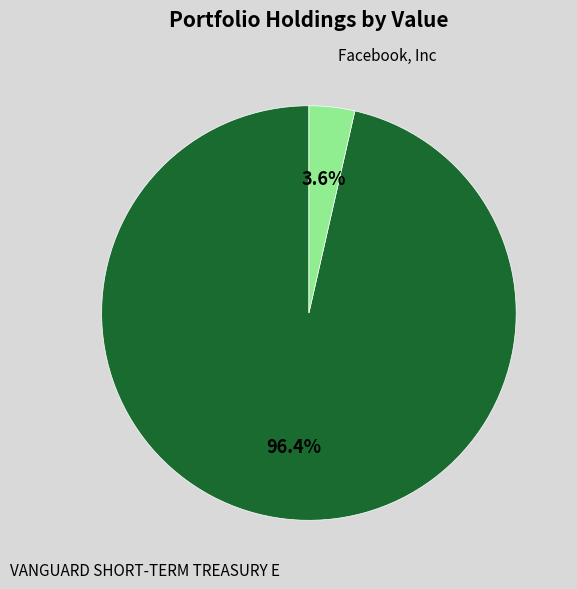

Is VANGUARD SHORT-TERM TREASURY E the majority of the pie?

Yes